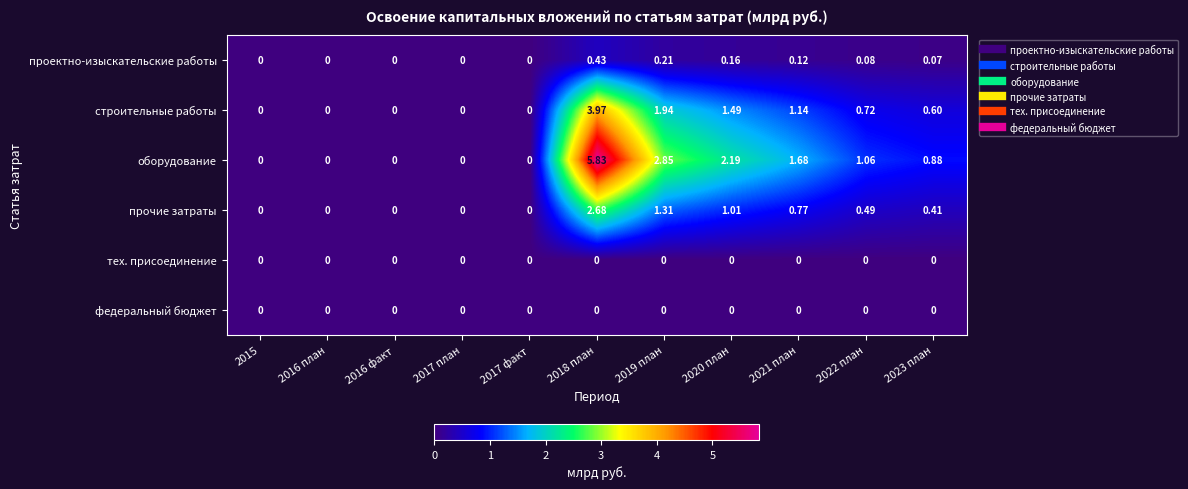

How many distinct data groups are displayed?

6